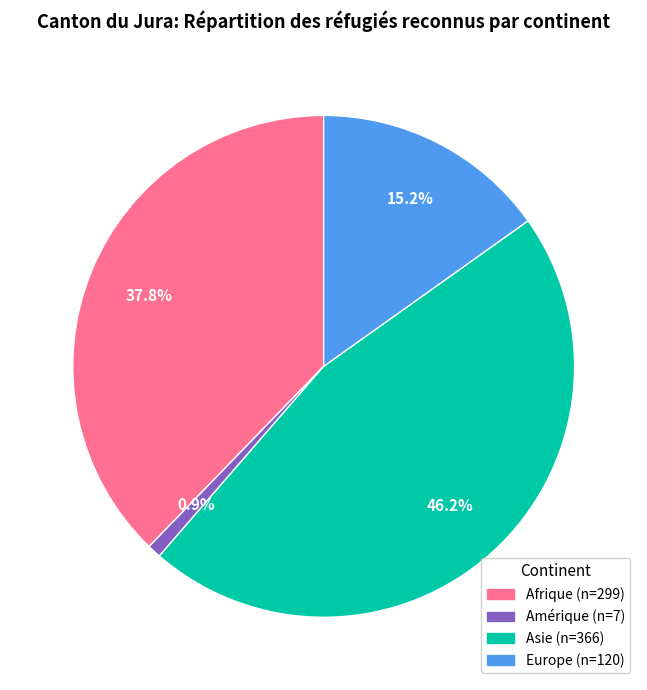

How many slices are in this pie chart?

4